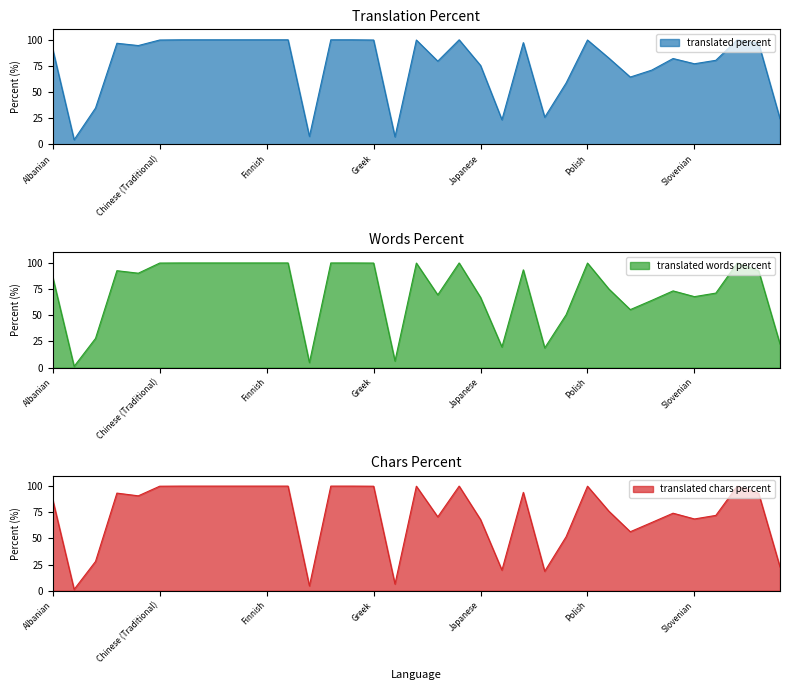

What position from the right is Spanish?

4